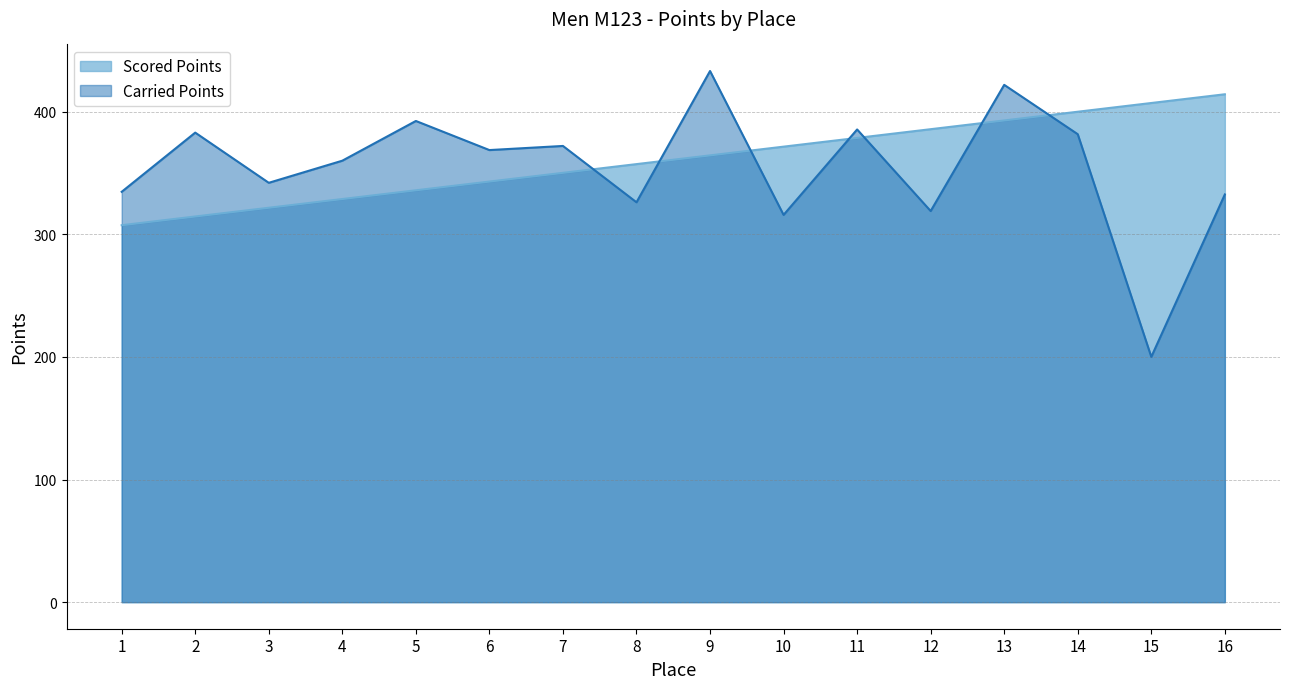

Rank the categories by Scored Points value from highest to lowest.

16, 15, 14, 13, 12, 11, 10, 9, 8, 7, 6, 5, 4, 3, 2, 1